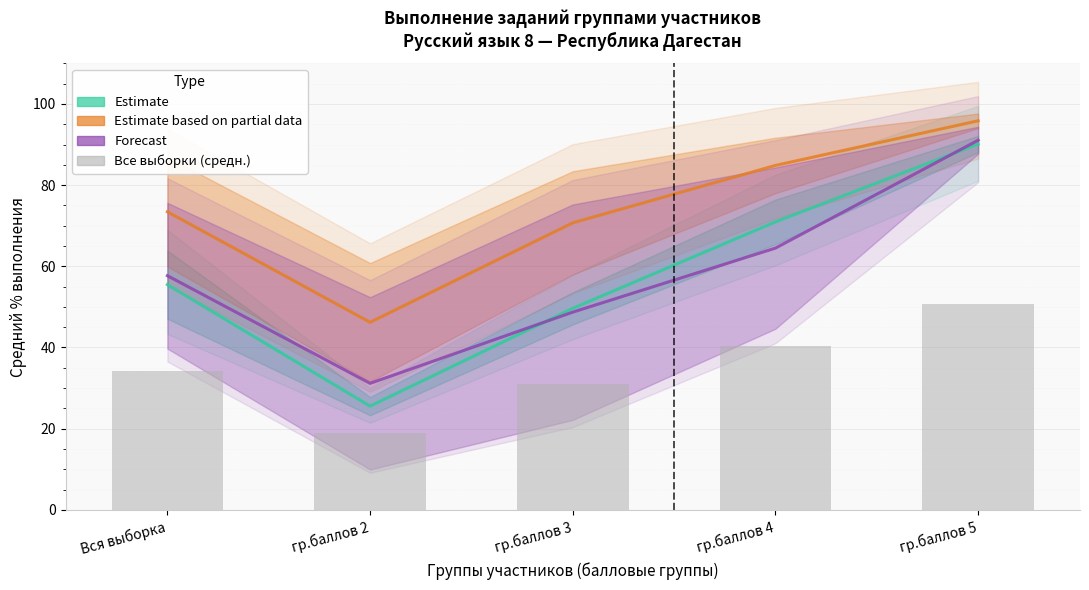

Which has a higher value, гр.баллов 4 or гр.баллов 3?

гр.баллов 4